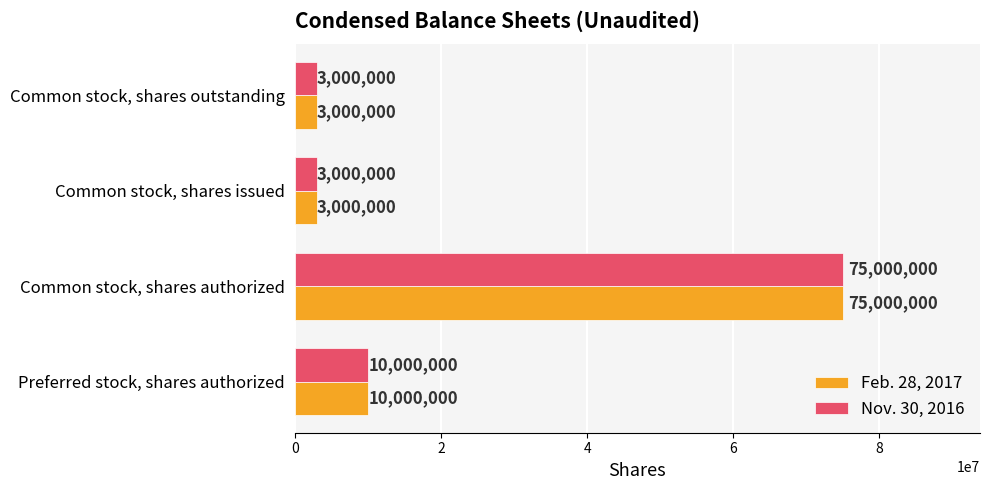

At which category is the sum across all series the highest?

Common stock, shares authorized